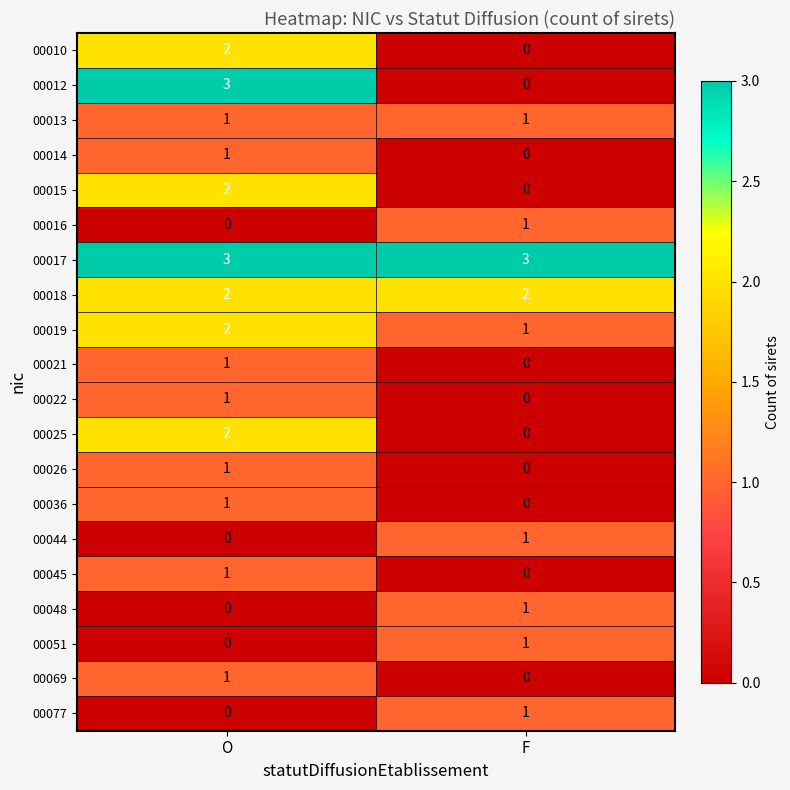

What is the difference between the highest and lowest values at F?

3